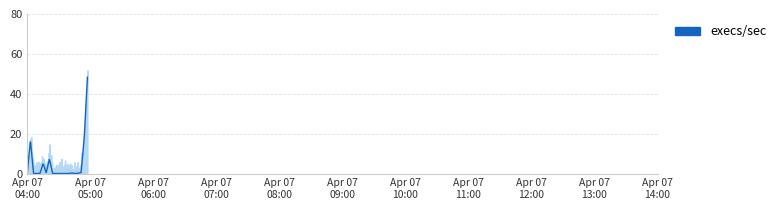

Reading left to right, transcribe all the data shown in this chart.

0.1	16.6	0.0	0.0	0.0	5.0	0.4	7.2	0.0	0.1	0.0	0.0	0.0	0.0	0.3	0.0	0.1	0.5	17.9	48.3